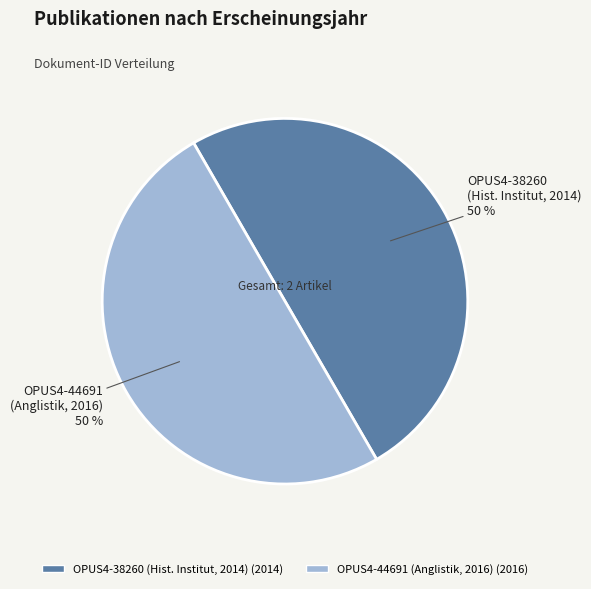

How many segments does this pie chart have?

2